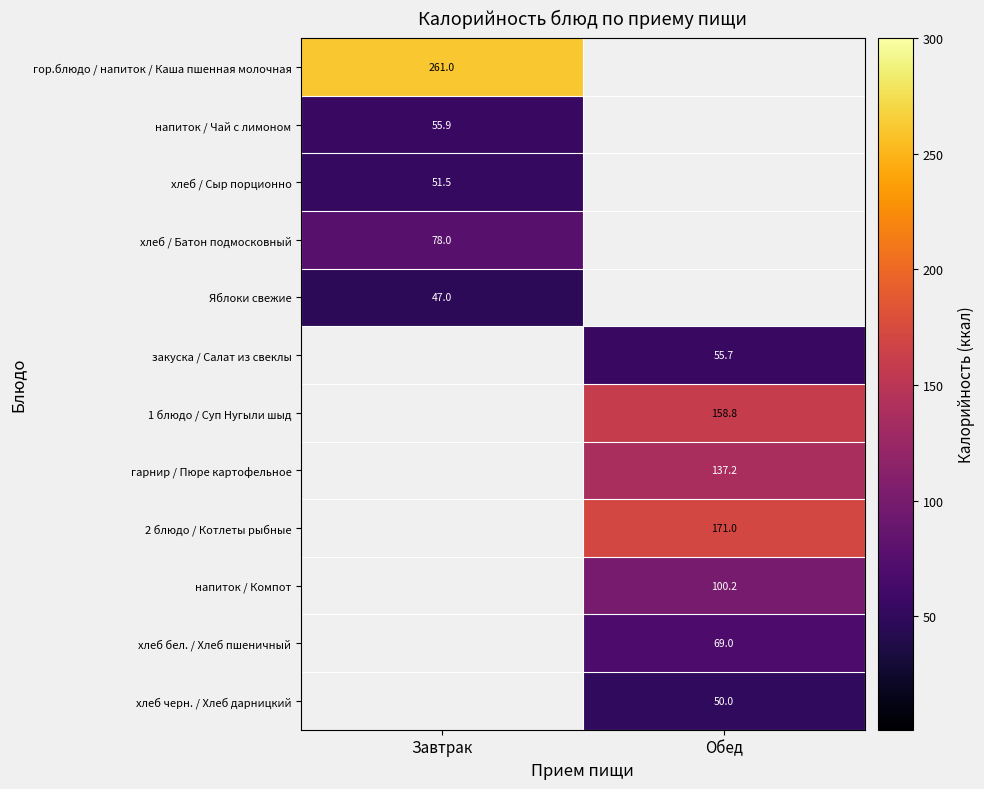

How many data points does each series have?

2